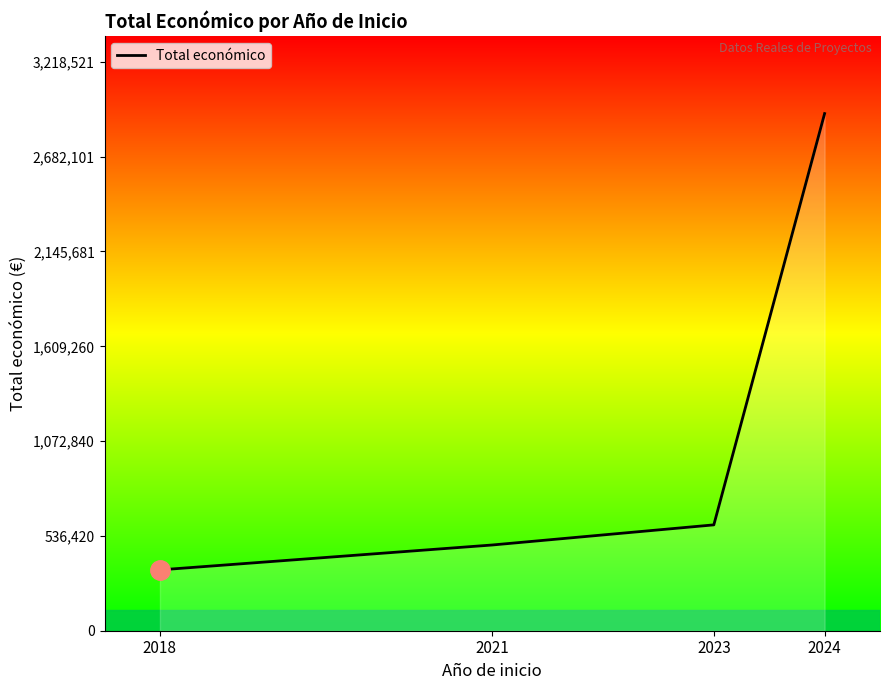

Reading left to right, what are all the values shown in this chart?

344243	485043	598909	2925929